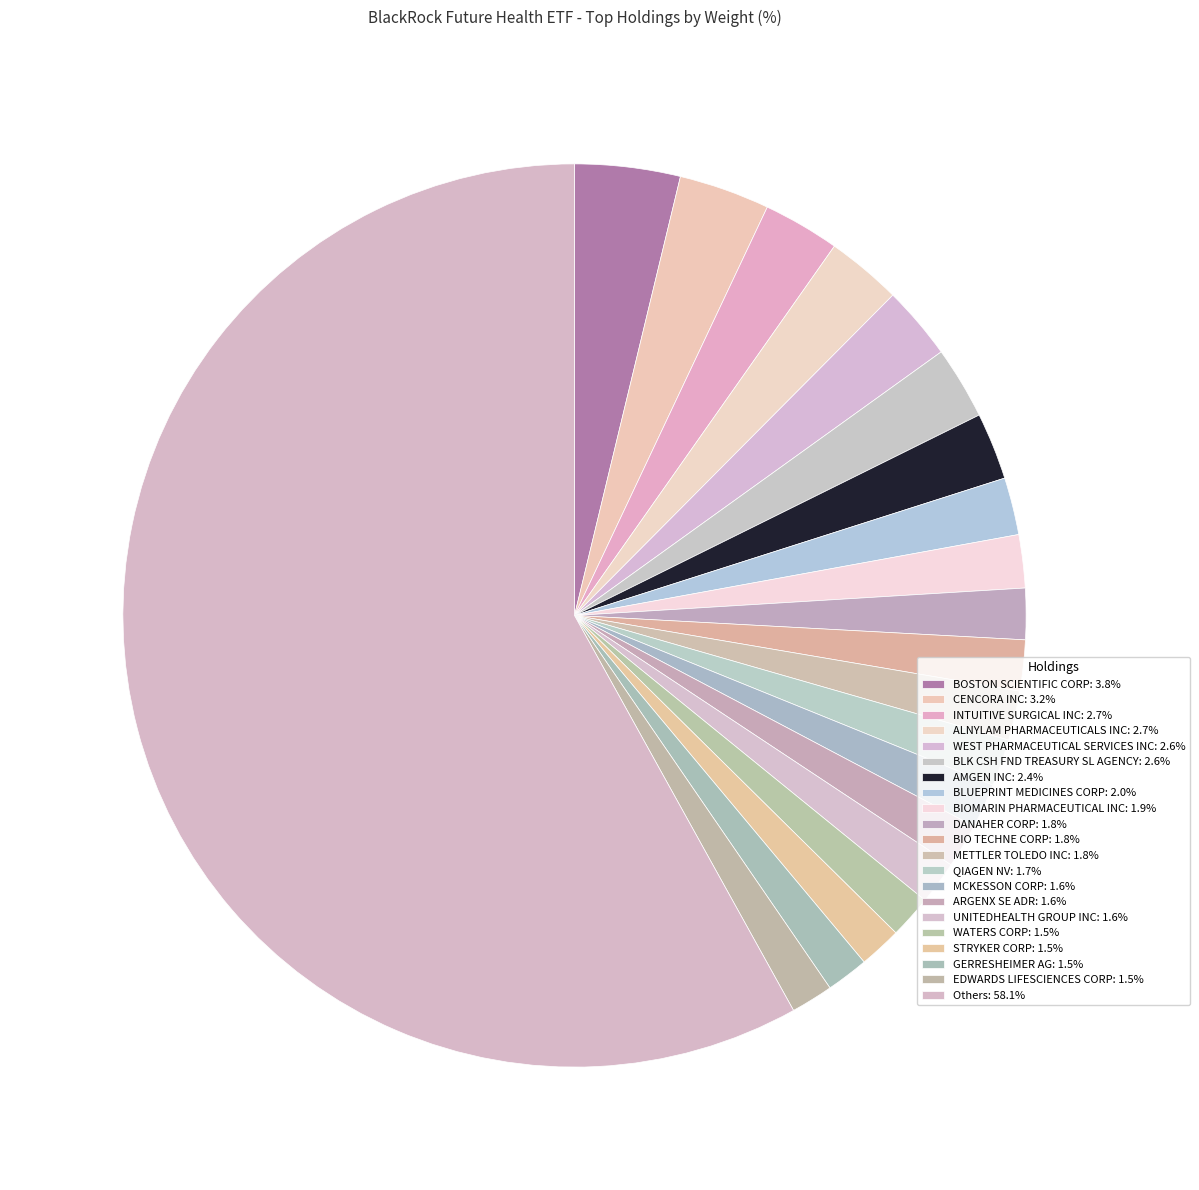

Which slice is the smallest?

GERRESHEIMER AG